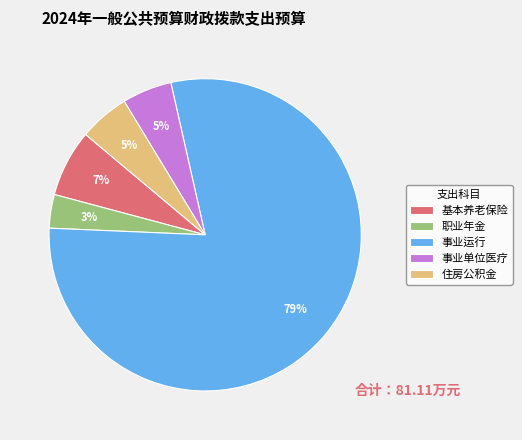

To the nearest percent, what is the combined percentage of 基本养老保险 and 职业年金?

10%